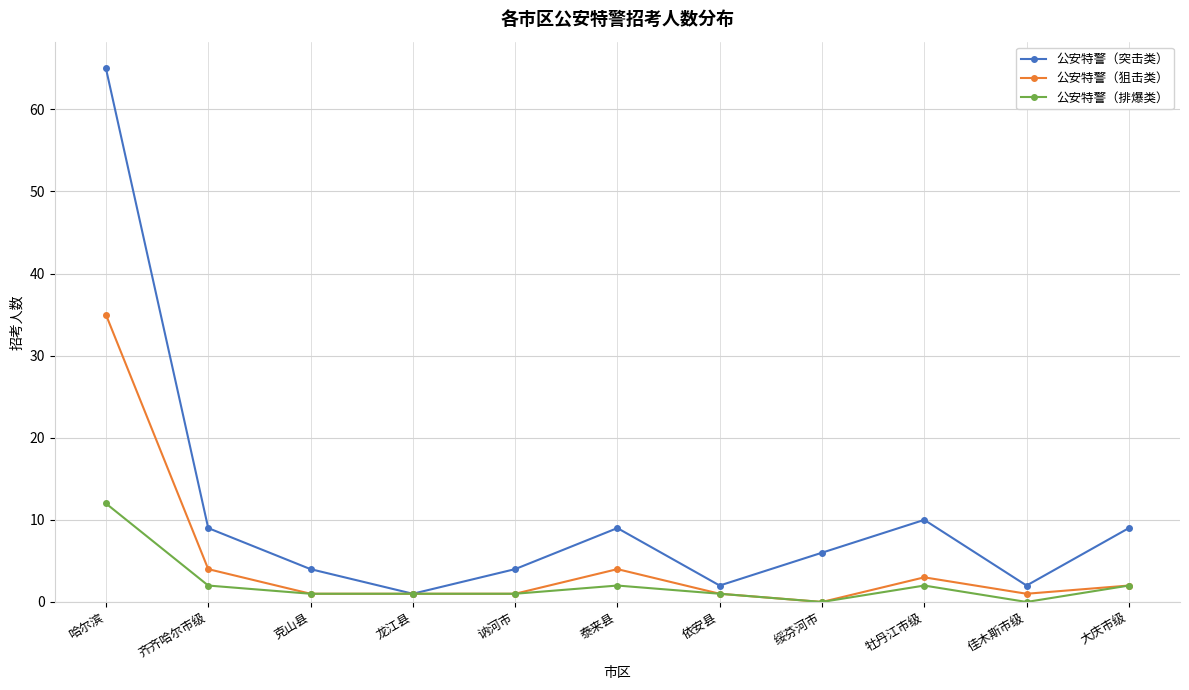

What position from the right is 牡丹江市级?

3